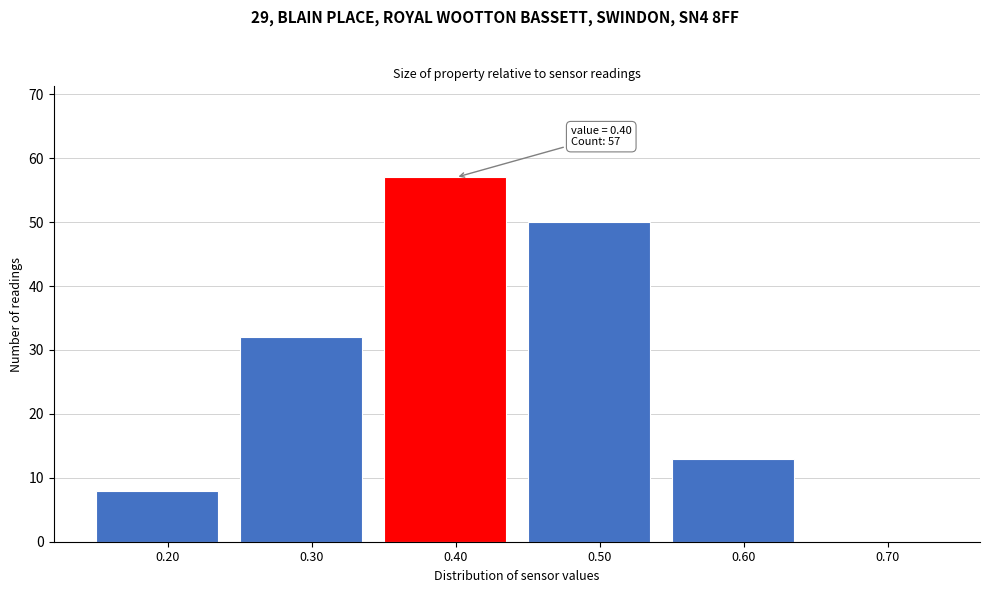

Which range on the x-axis has the tallest bar?

0.35 to 0.45